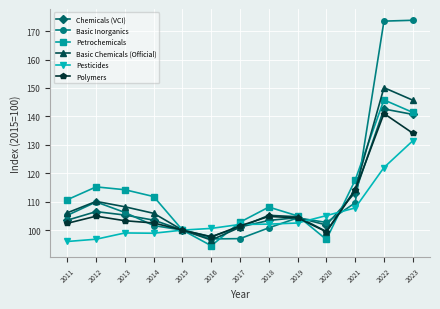

What is the minimum value shown in the chart?

94.5